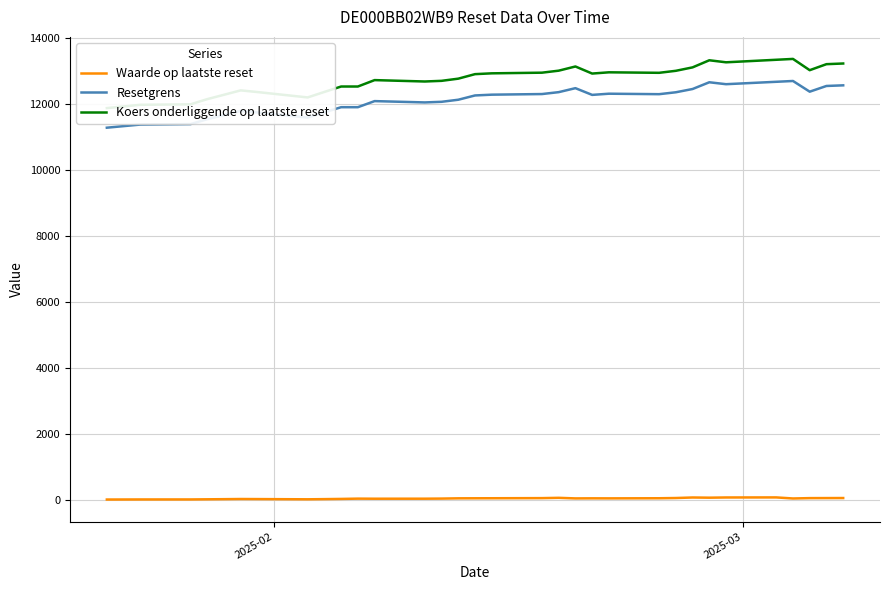

True or false: Waarde op laatste reset and Resetgrens intersect in this chart.

False